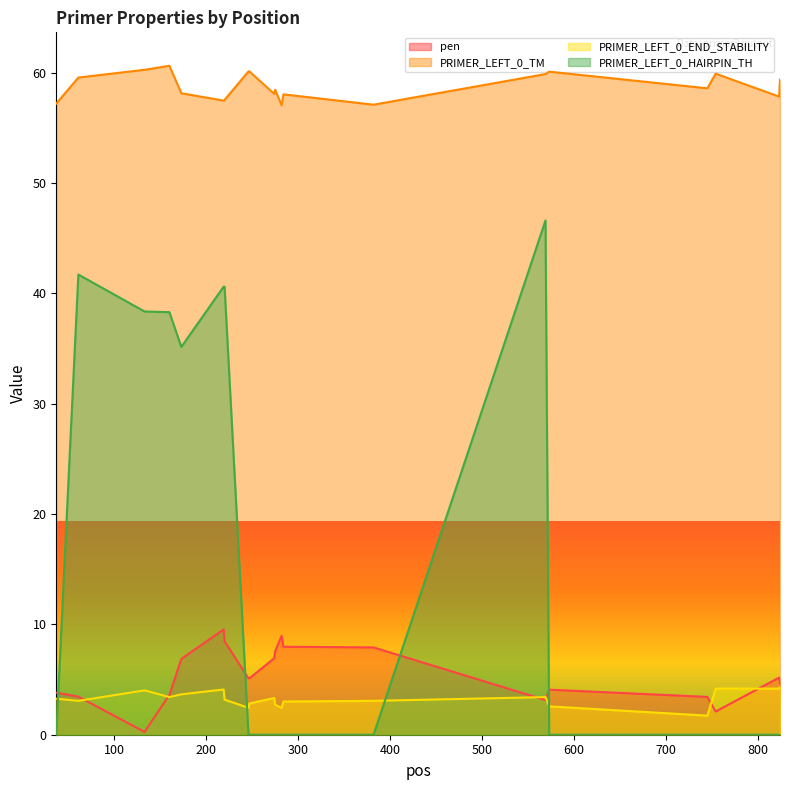

Which series changed the most between 160 and 824?

PRIMER_LEFT_0_HAIRPIN_TH